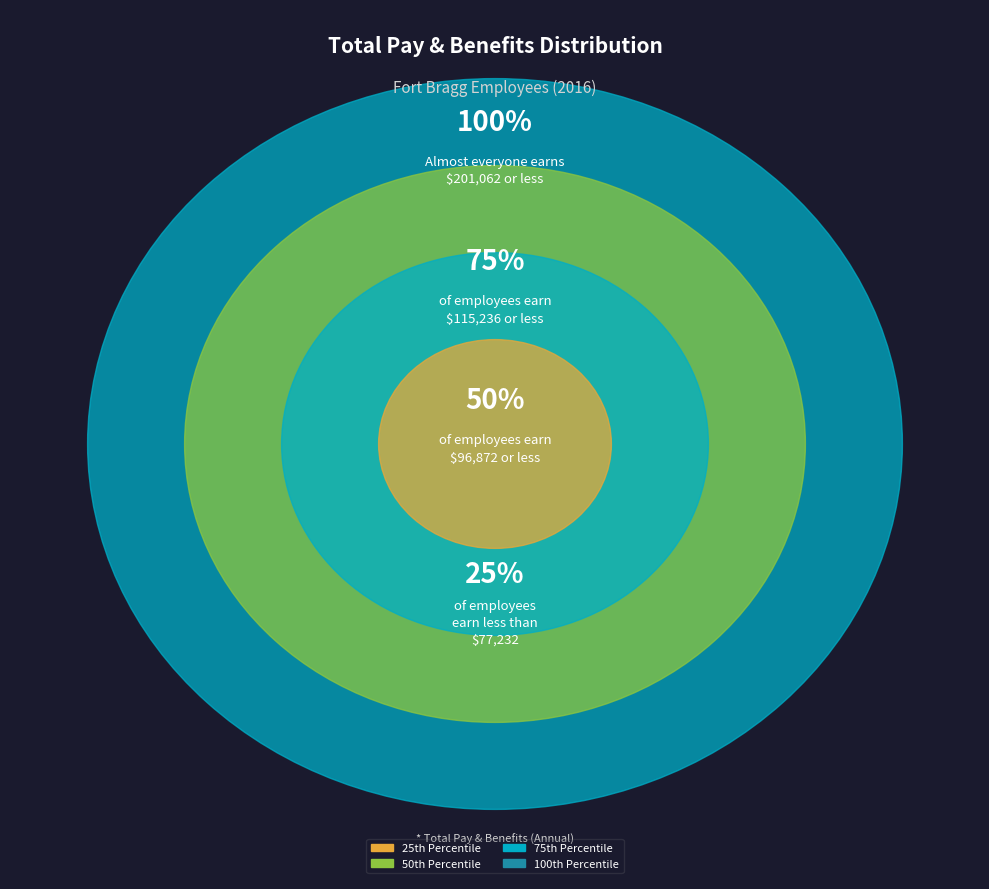

Between 3 and 7, which is larger?

3